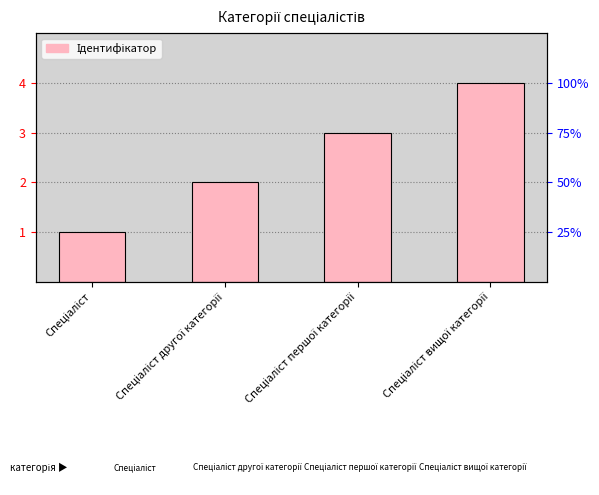

Which has a higher value, Спеціаліст or Спеціаліст другої категорії?

Спеціаліст другої категорії